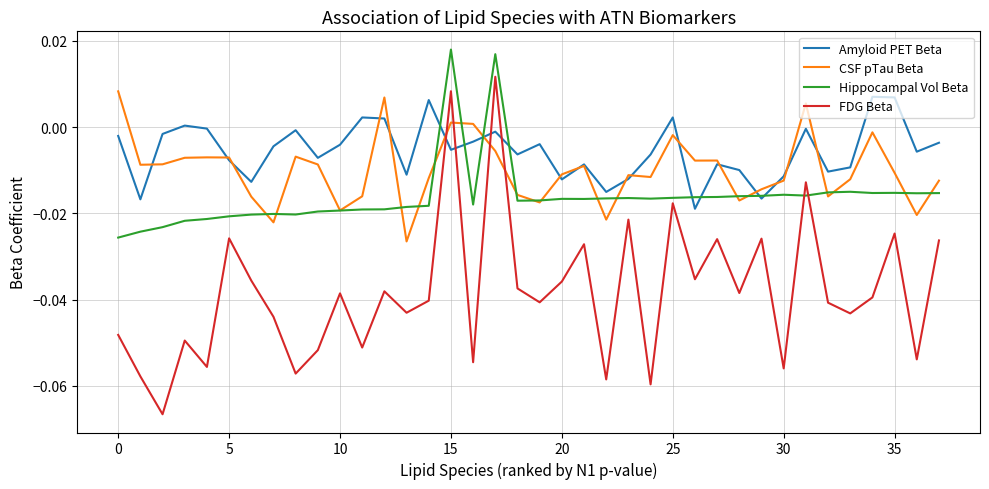

Which series has the largest total across all categories?

Amyloid PET Beta